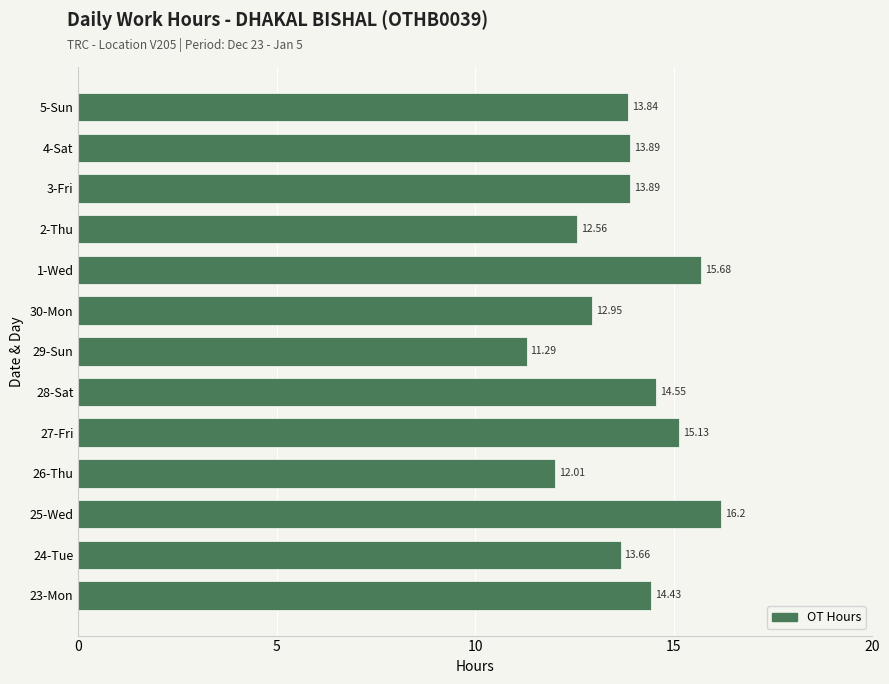

How many values exceed 13?

9